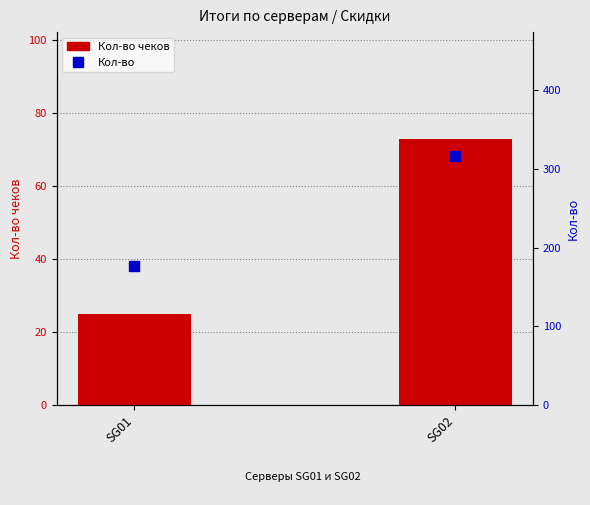

How many data points does each series have?

2